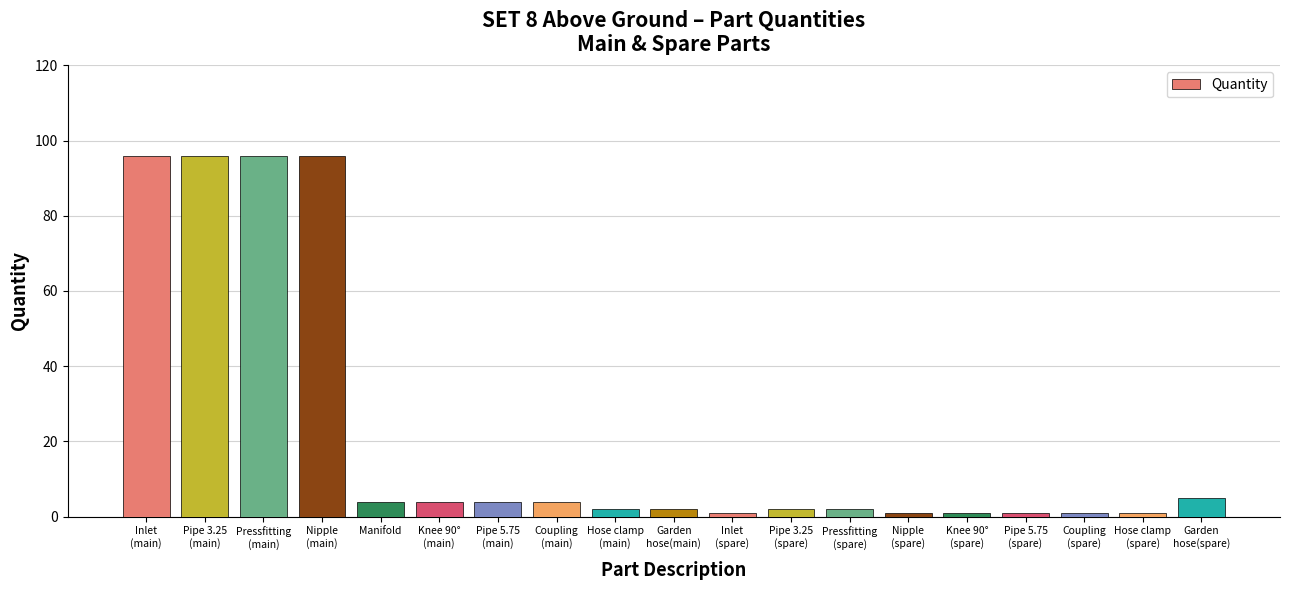

What is the greatest value displayed?

96